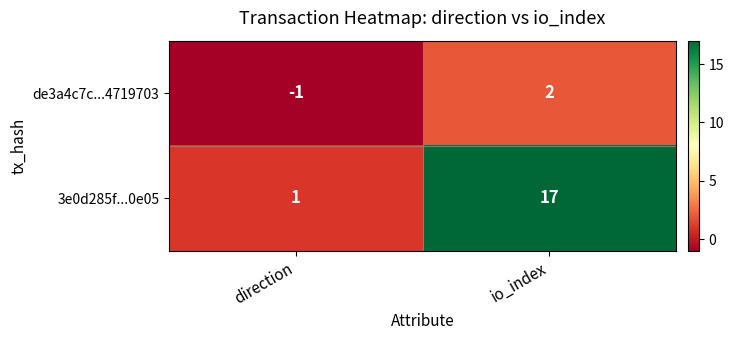

Reading left to right, extract all data points from this chart.

de3a4c7c...4719703: -1	2
3e0d285f...0e05: 1	17